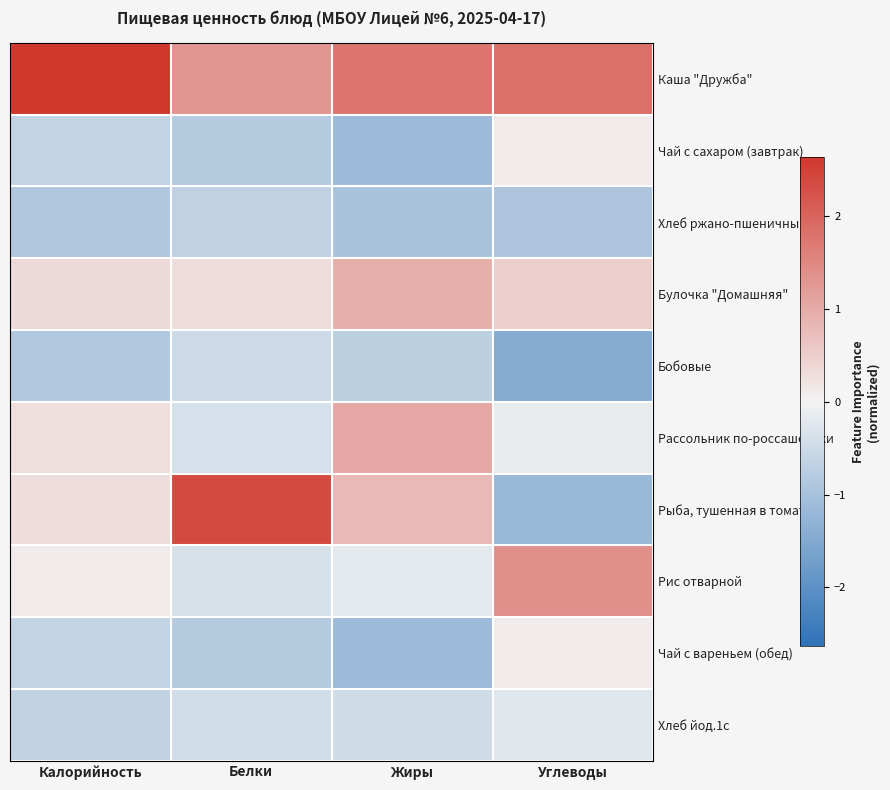

Which has a higher value, Жиры or Калорийность?

Калорийность